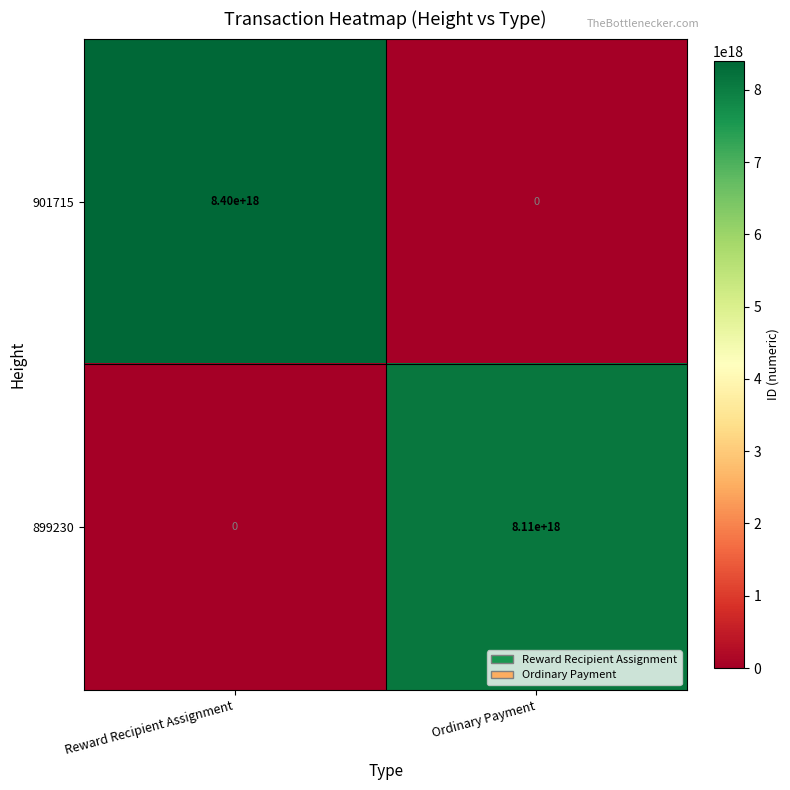

Rank the categories by 899230 value from lowest to highest.

Reward Recipient Assignment, Ordinary Payment